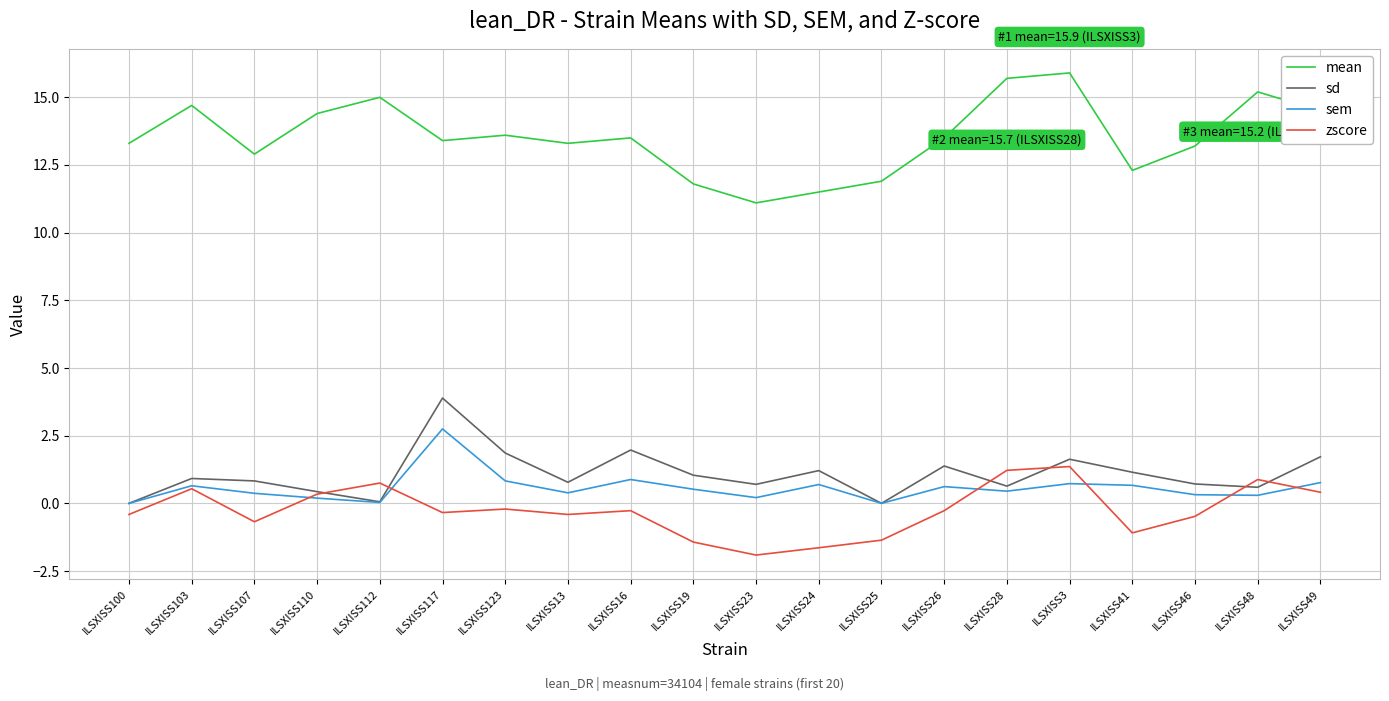

The value of mean at ILSXISS26 is 20.9. True or false?

False